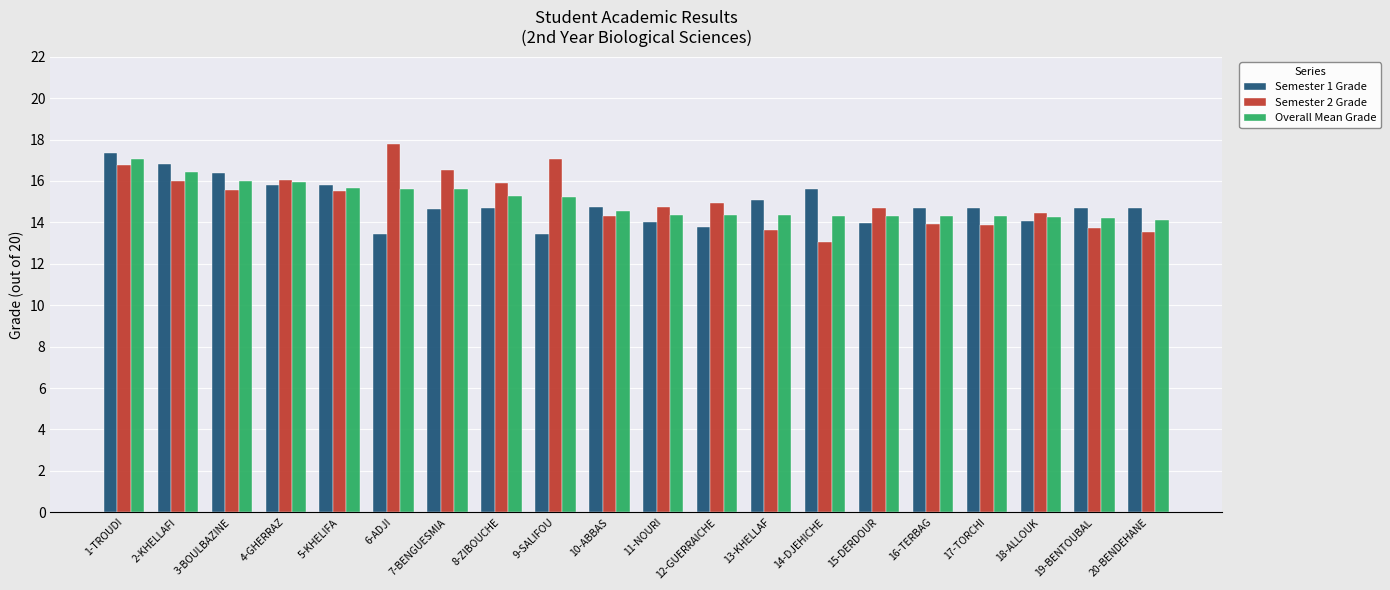

What is the spread (max minus min) of values at 17-TORCHI?

0.8